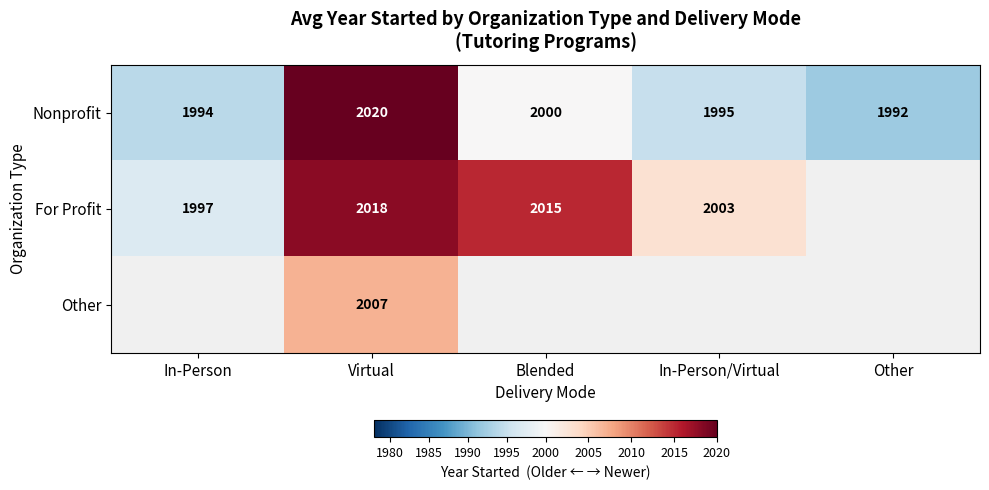

Count the number of data series in this chart.

3